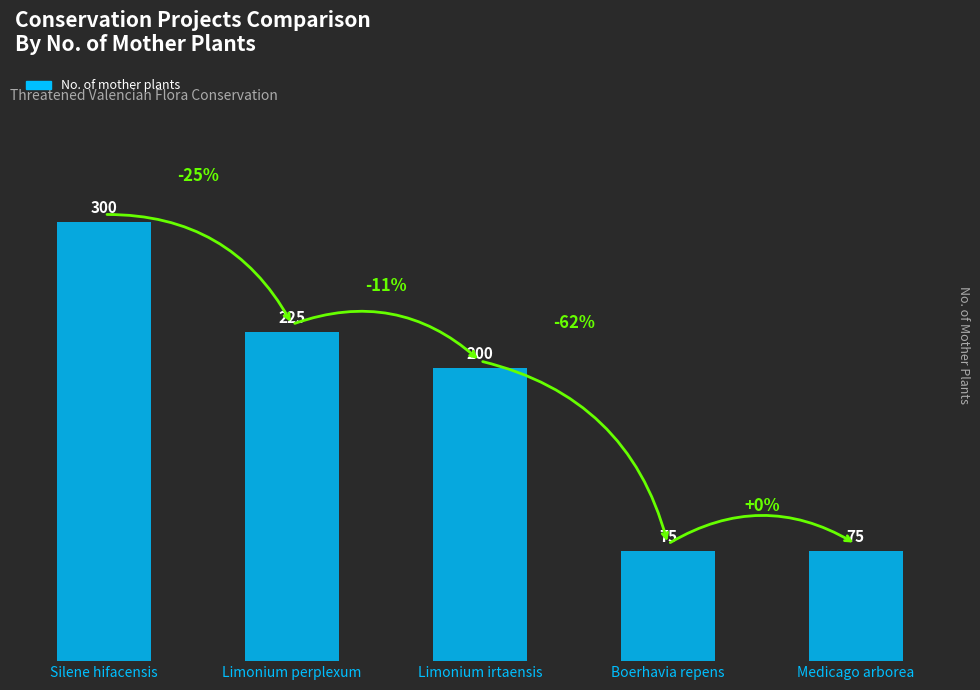

How many values are between 75 and 225?

4